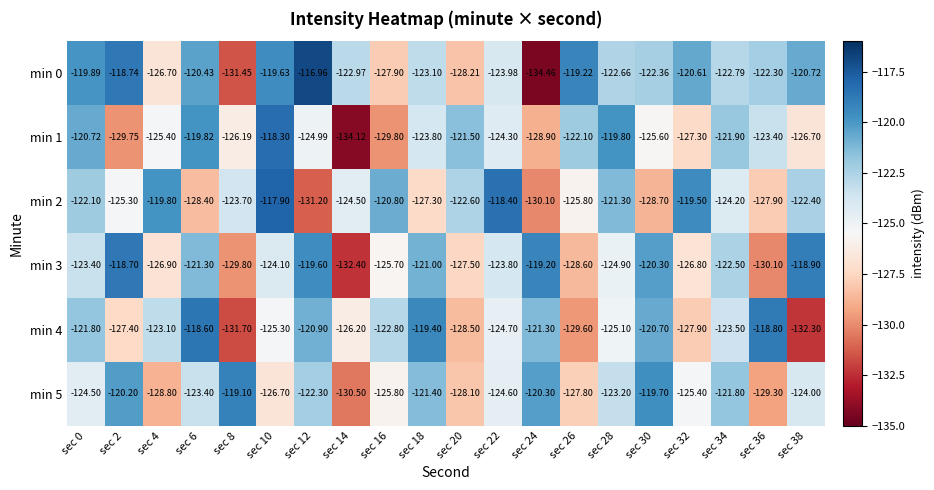

What is the total value across all series at sec 34?

-736.7